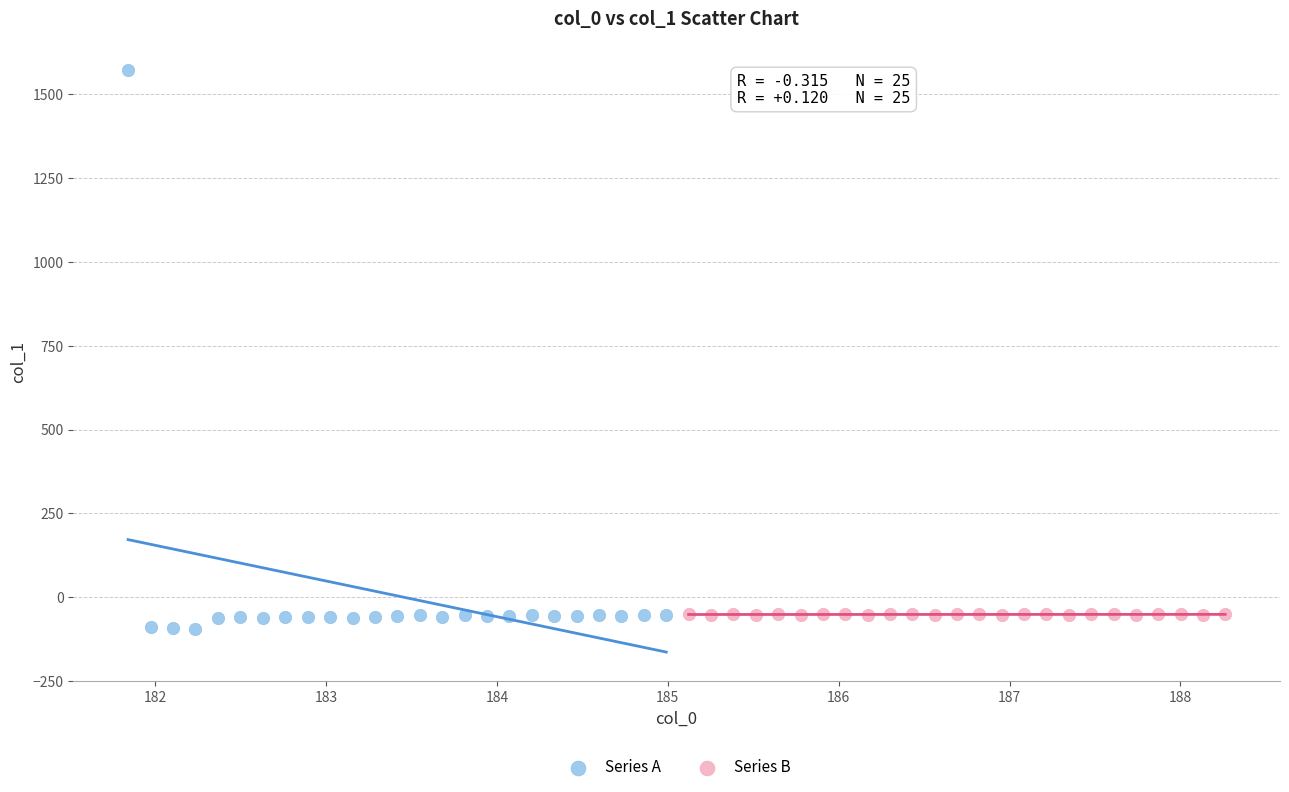

Which series contains the highest Y value?

Series A